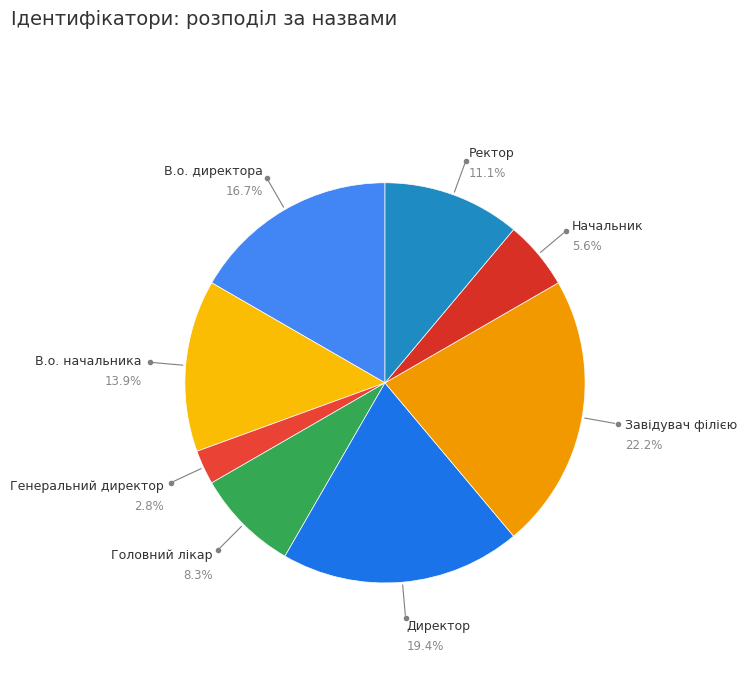

Which slice is the smallest?

Генеральний директор